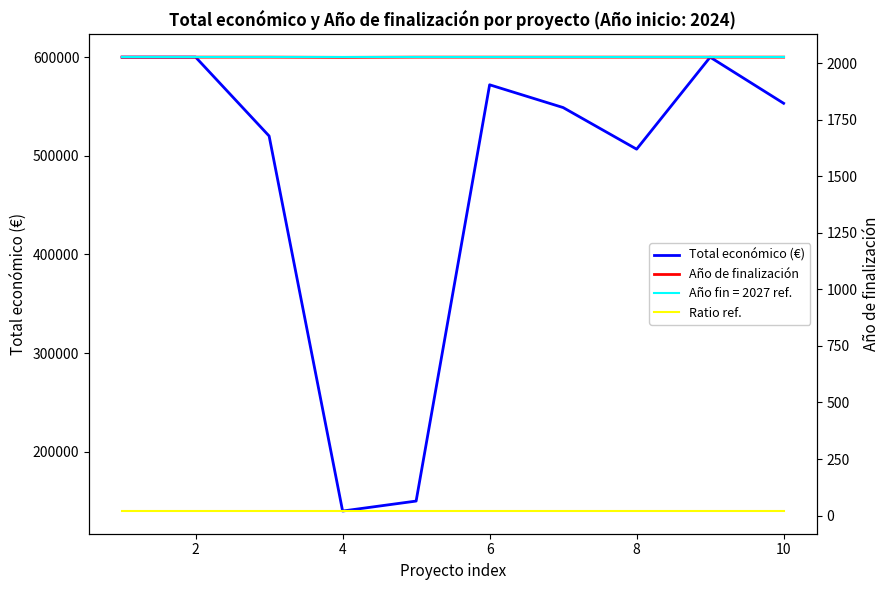

True or false: Ratio ref. and Año de finalización cross at least once.

False